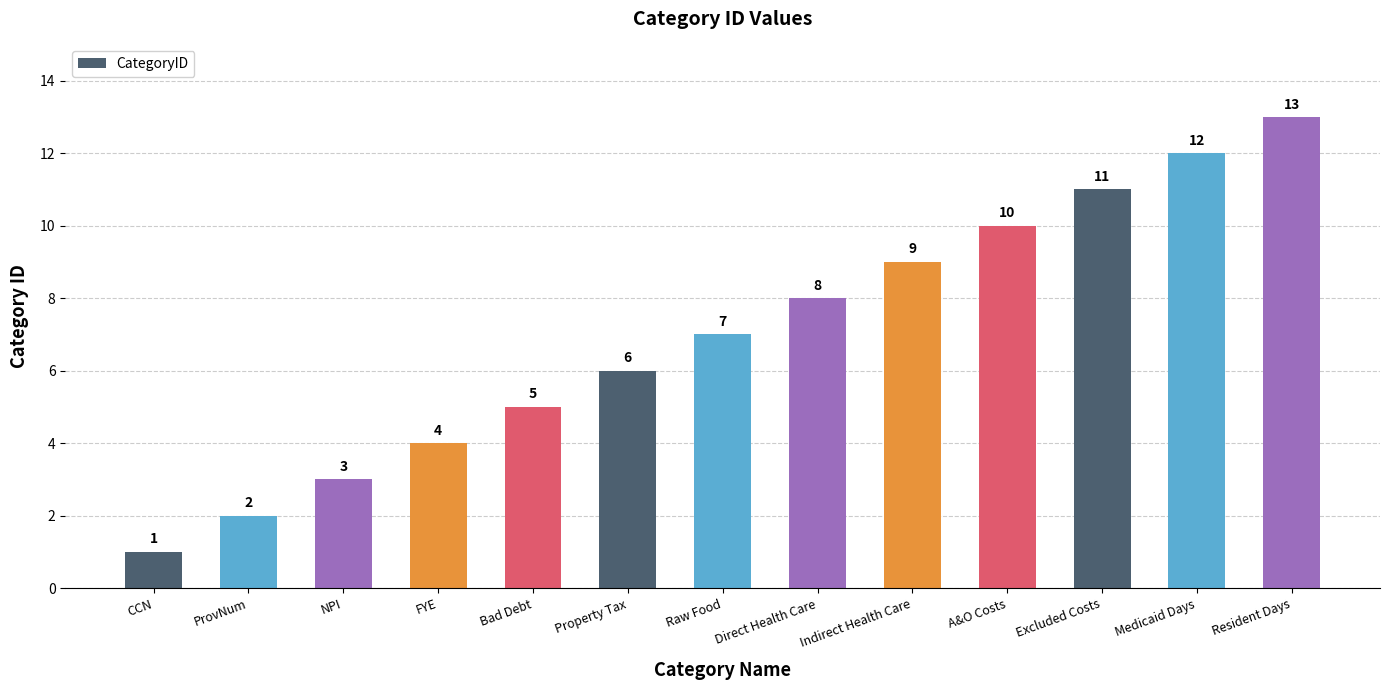

What is the label of the 12th bar from the left?

Medicaid Days